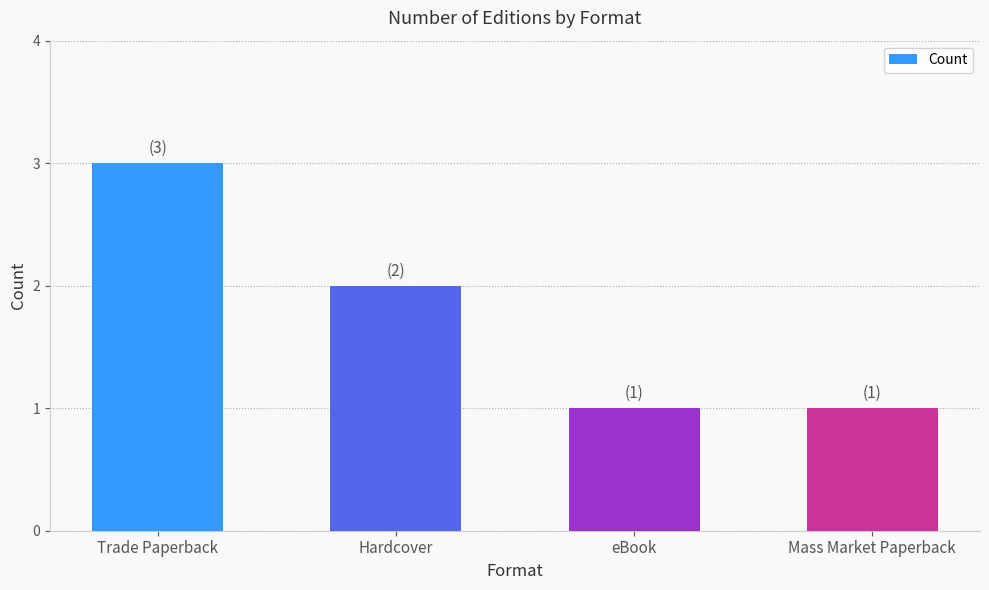

Approximately how many times larger is the value at Hardcover compared to eBook?

2.0